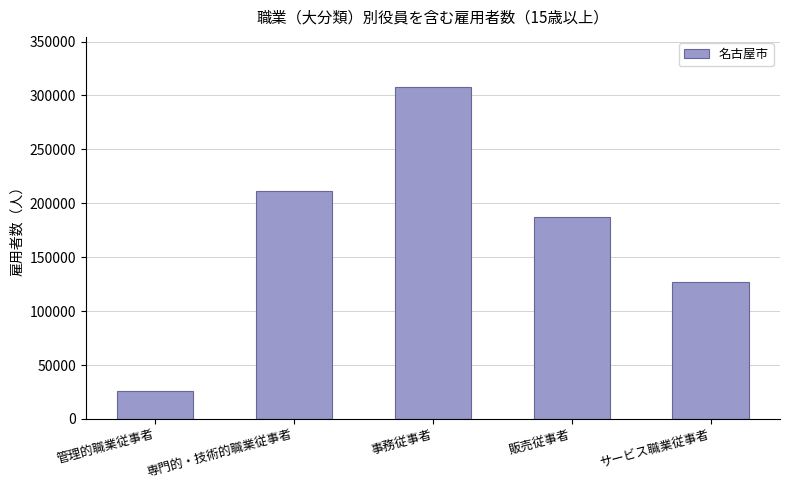

Count the number of categories in the chart.

5